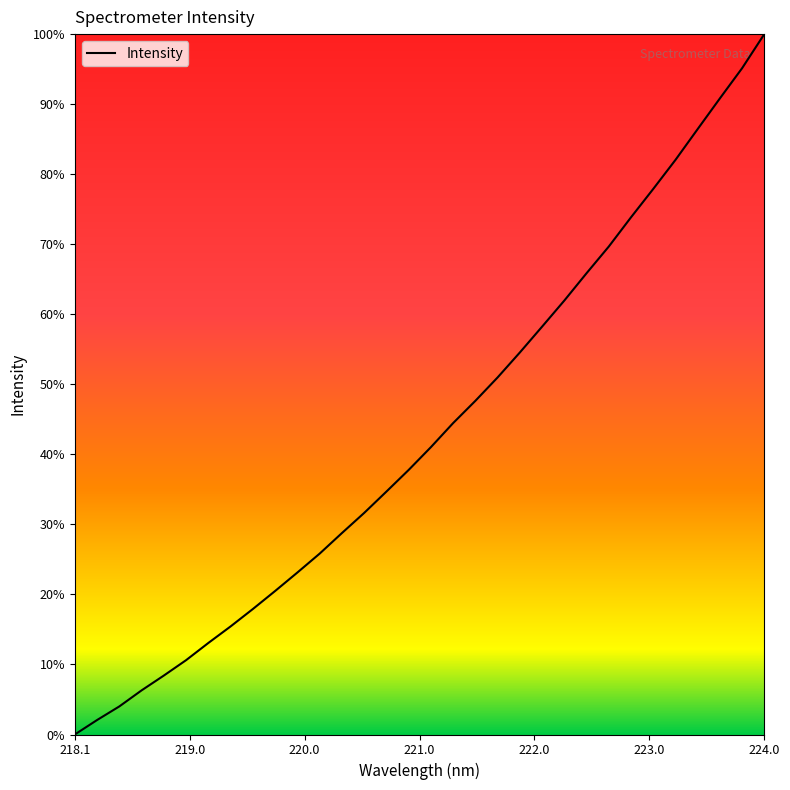

Does the chart display data point markers on the line(s)?

No